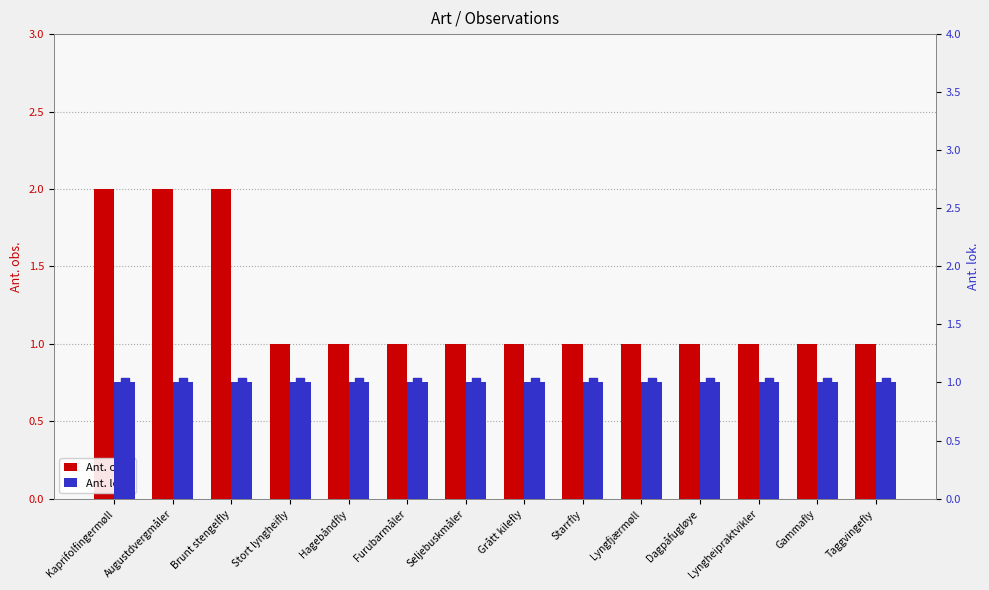

Which series has the largest Y range (max minus min)?

Ant. obs.